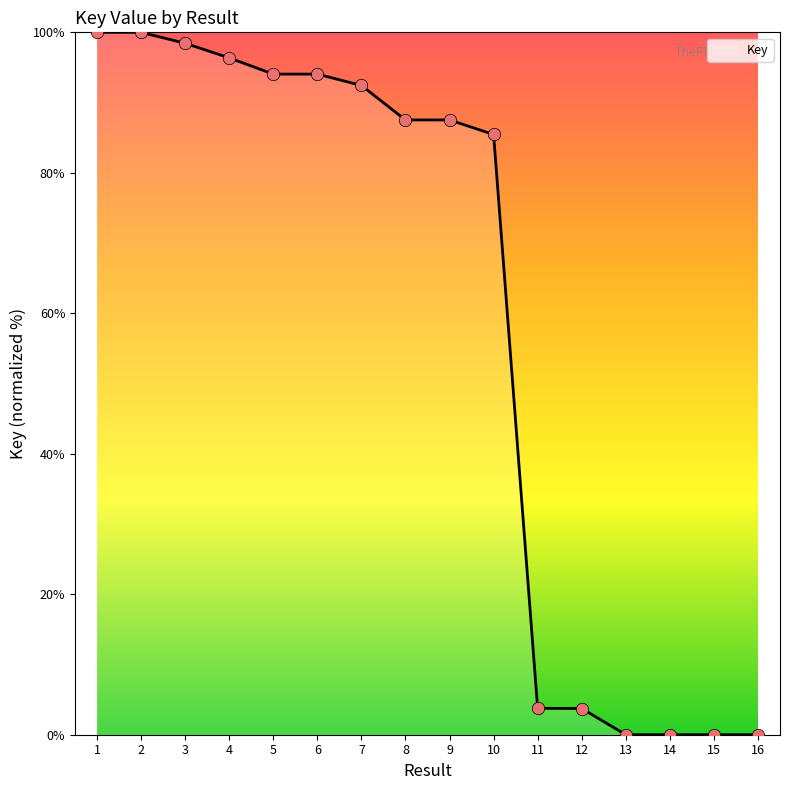

Which has a higher value, 2 or 11?

2